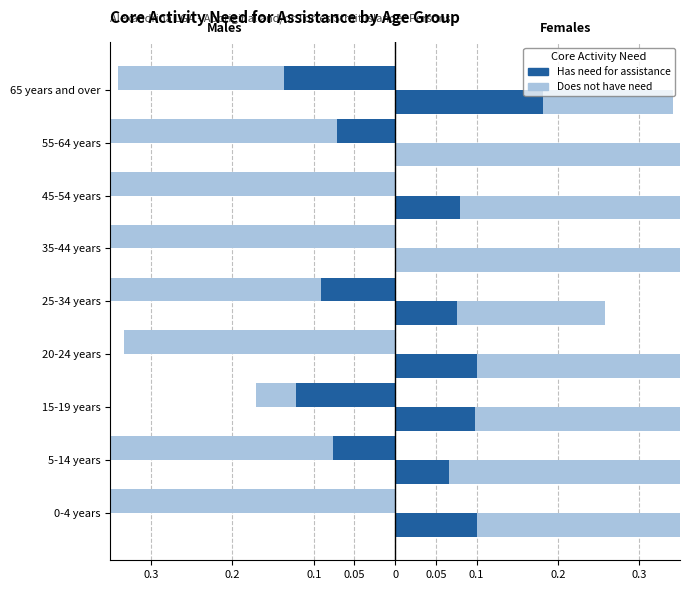

Reading left to right, transcribe all the data shown in this chart.

Males - Does not have need: -0.6	-0.5	-0.2	-0.3	-0.6	-0.5	-0.5	-0.5	-0.3
Males - Has need: 0.0	-0.1	-0.1	0.0	-0.1	0.0	0.0	-0.1	-0.1
Females - Does not have need: 0.3	0.4	0.6	0.6	0.3	0.5	0.4	0.4	0.3
Females - Has need: 0.1	0.1	0.1	0.1	0.1	0.0	0.1	0.0	0.2